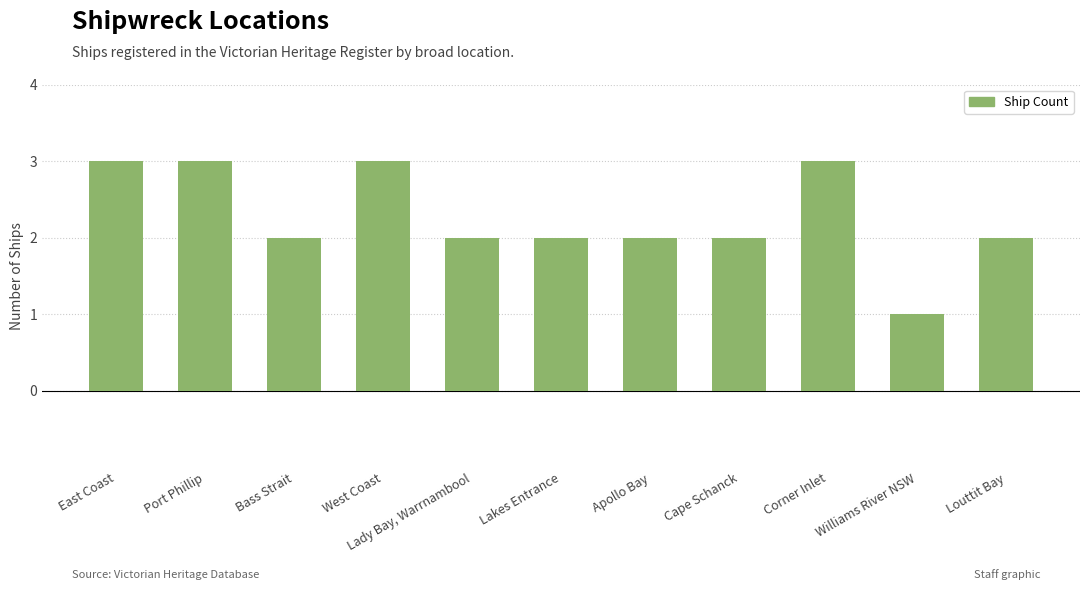

The value at East Coast is 3. True or false?

True